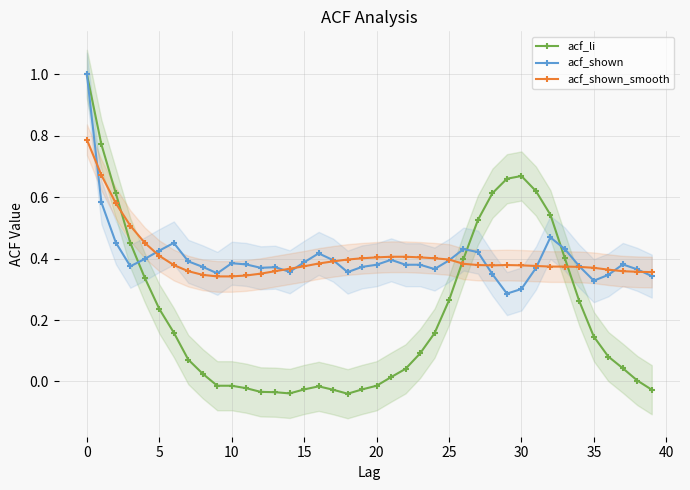

Reading right to left, extract all data points from this chart.

acf_li: -0.0	0.0	0.0	0.1	0.1	0.3	0.4	0.5	0.6	0.7	0.7	0.6	0.5	0.4	0.3	0.2	0.1	0.0	0.0	-0.0	-0.0	-0.0	-0.0	-0.0	-0.0	-0.0	-0.0	-0.0	-0.0	-0.0	-0.0	0.0	0.1	0.2	0.2	0.3	0.5	0.6	0.8	1.0
acf_shown: 0.3	0.4	0.4	0.3	0.3	0.4	0.4	0.5	0.4	0.3	0.3	0.3	0.4	0.4	0.4	0.4	0.4	0.4	0.4	0.4	0.4	0.4	0.4	0.4	0.4	0.4	0.4	0.4	0.4	0.4	0.4	0.4	0.4	0.5	0.4	0.4	0.4	0.5	0.6	1.0
acf_shown_smooth: 0.4	0.4	0.4	0.4	0.4	0.4	0.4	0.4	0.4	0.4	0.4	0.4	0.4	0.4	0.4	0.4	0.4	0.4	0.4	0.4	0.4	0.4	0.4	0.4	0.4	0.4	0.4	0.4	0.3	0.3	0.3	0.3	0.4	0.4	0.4	0.5	0.5	0.6	0.7	0.8